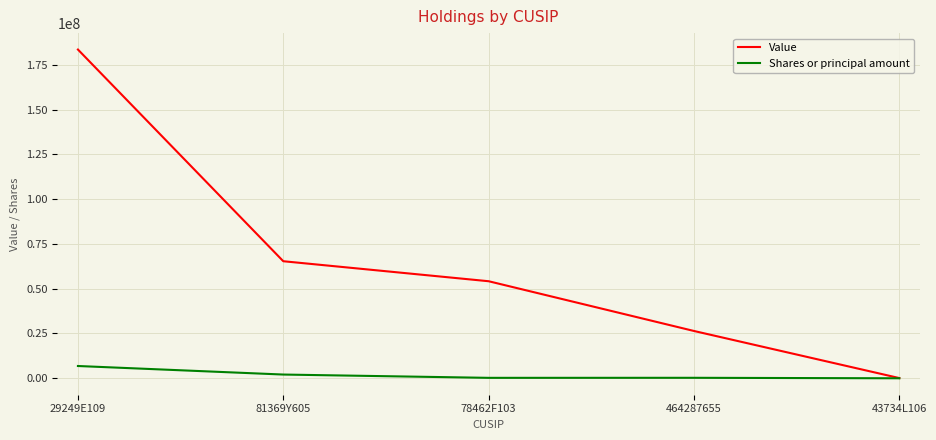

The value of Shares or principal amount at 78462F103 is 126600. True or false?

True